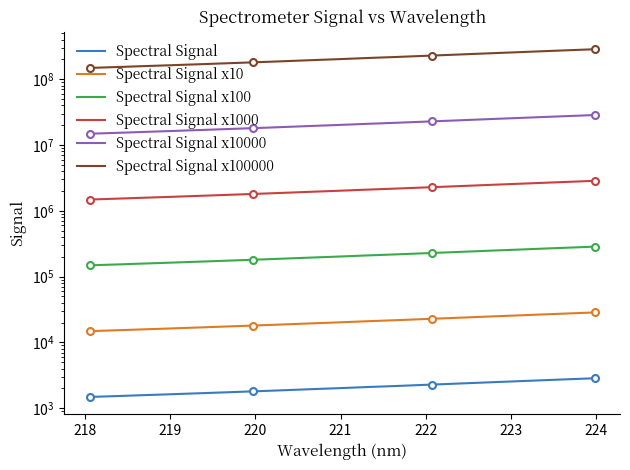

What are all the series names shown in the legend?

Spectral Signal, Spectral Signal x10, Spectral Signal x100, Spectral Signal x1000, Spectral Signal x10000, Spectral Signal x100000